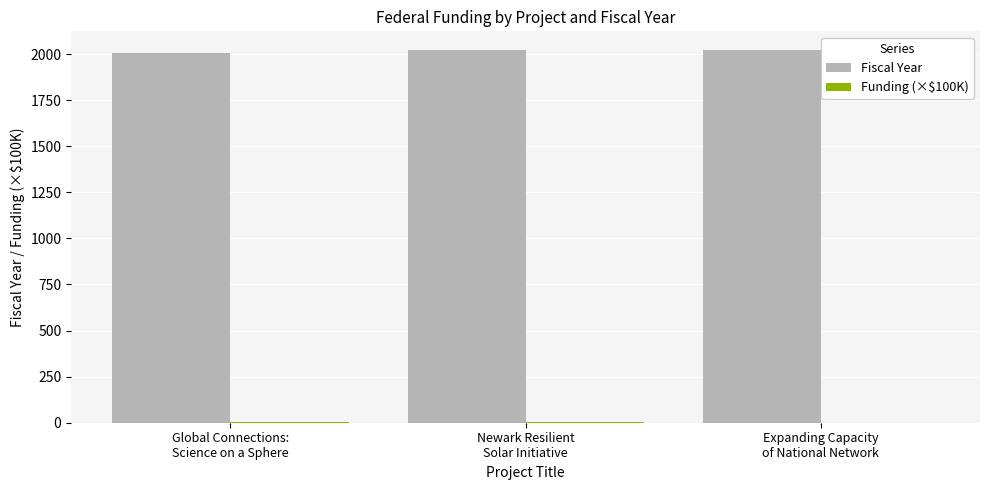

What is the sum of all Fiscal Year values?

6051.0